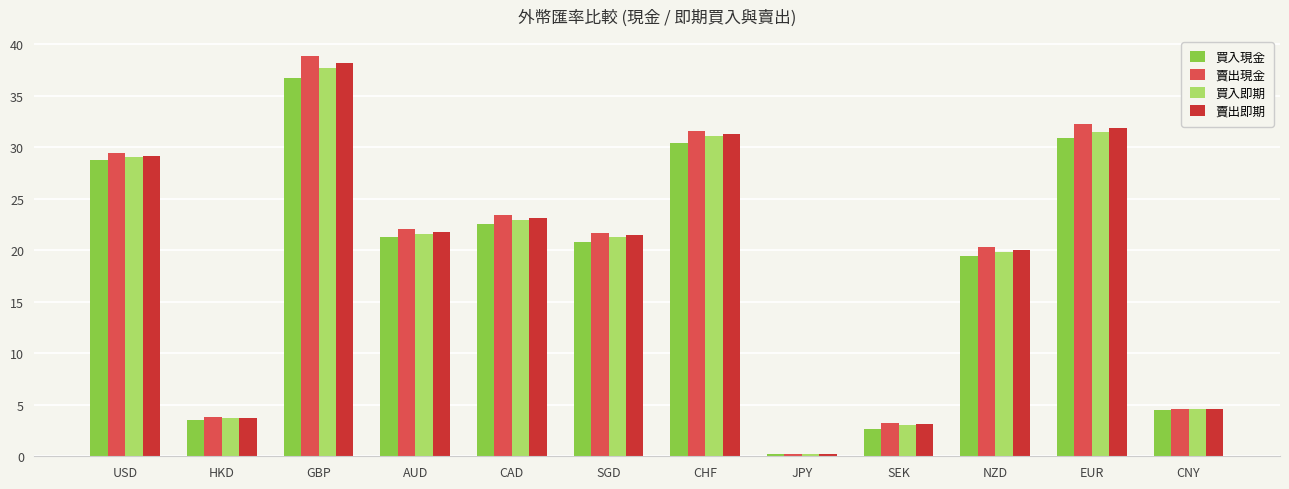

What position from the left is JPY?

8